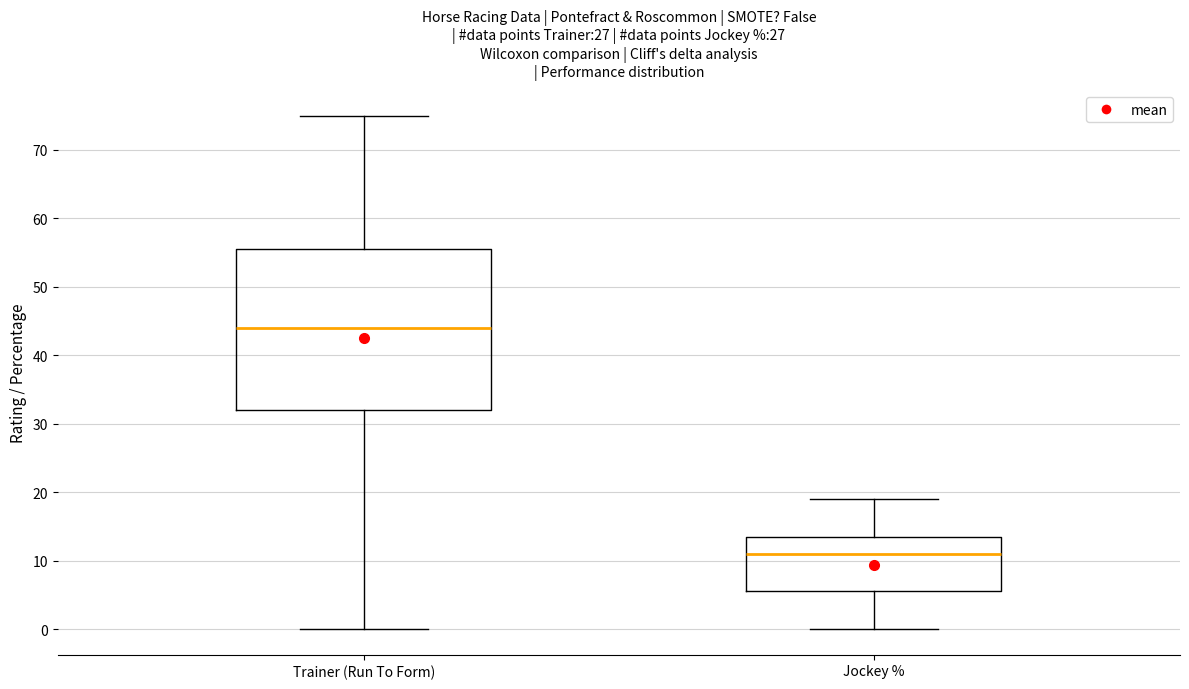

Where does the lower whisker of the box for Jockey % end on the y-axis? The values are not printed on the chart, so give them approximately, as read against the axis.

0